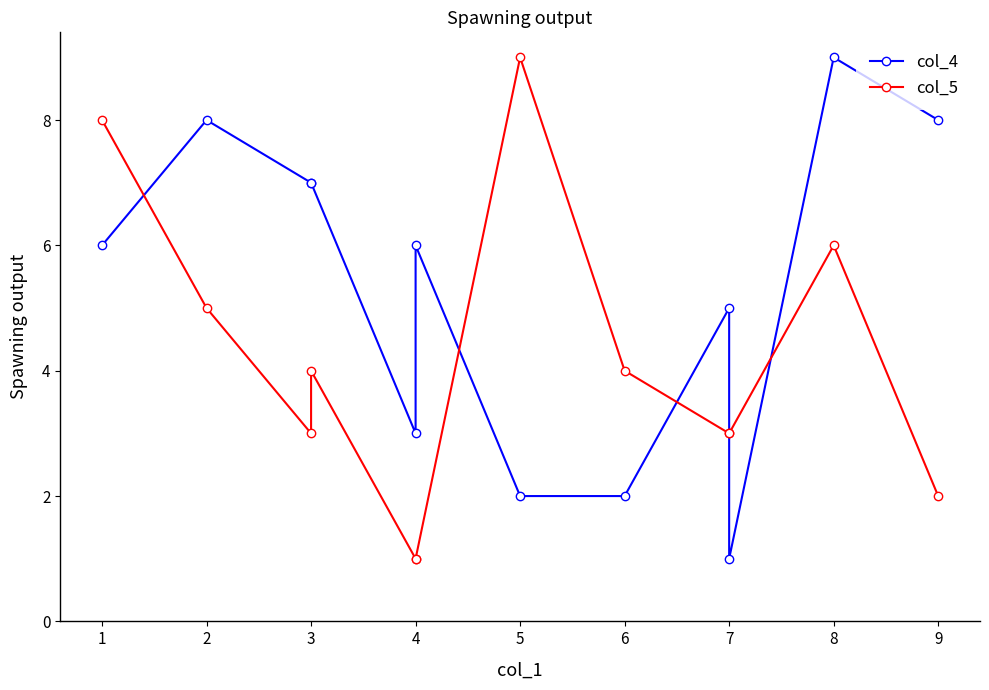

Is it true that col_5 equals 1 at 4?

True